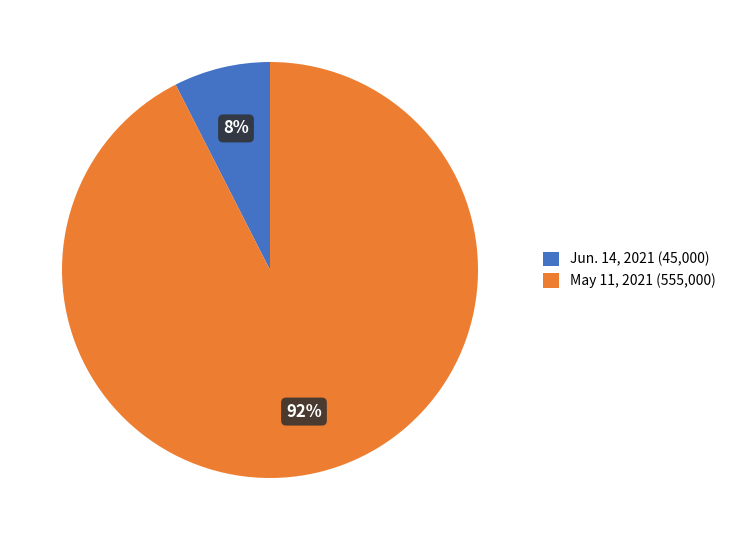

Do Jun. 14, 2021 and May 11, 2021 together represent more than half of the pie?

Yes